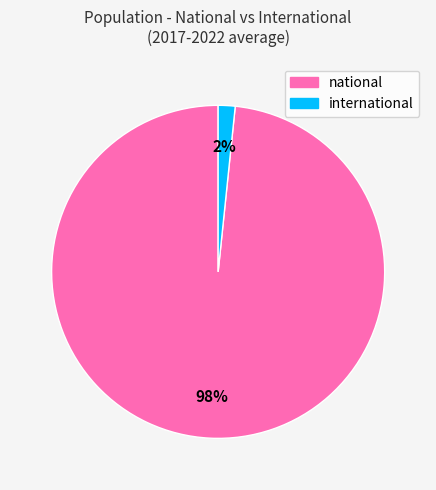

The national slice represents 98% of the pie. True or false?

True